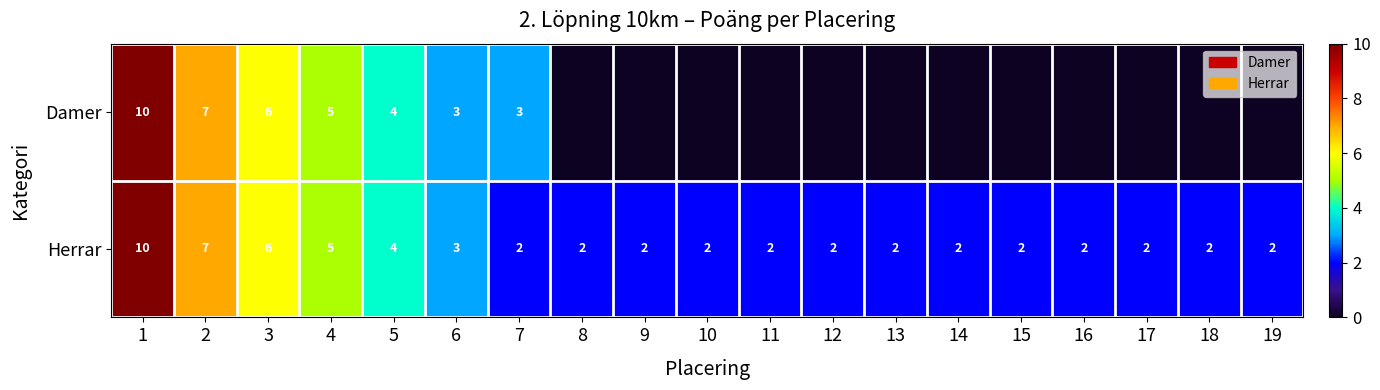

What is the difference between the second highest and minimum values in the Herrar series?

5